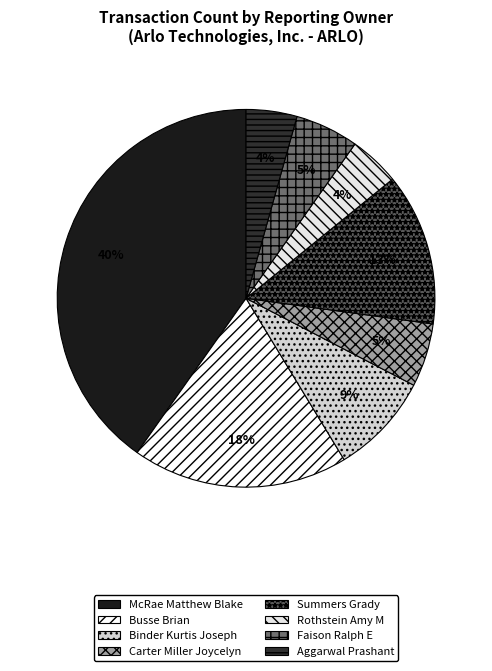

What percentage is NOT represented by McRae Matthew Blake?

59.8%